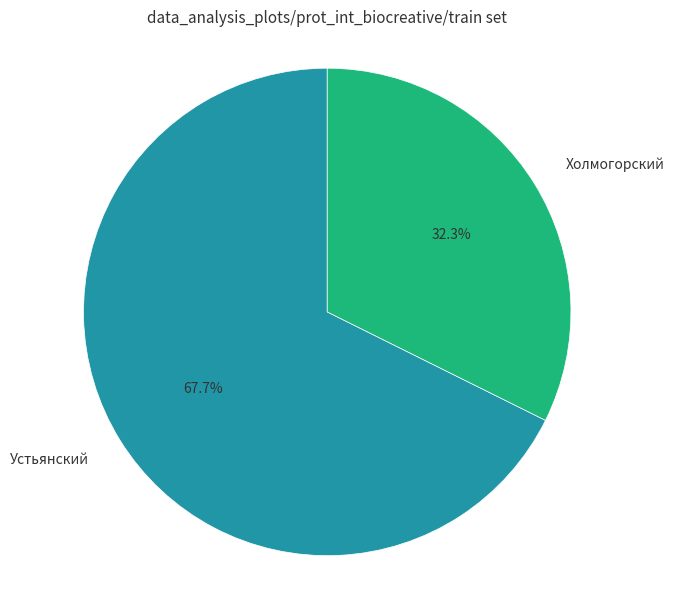

To the nearest percent, what is the average slice percentage?

50%